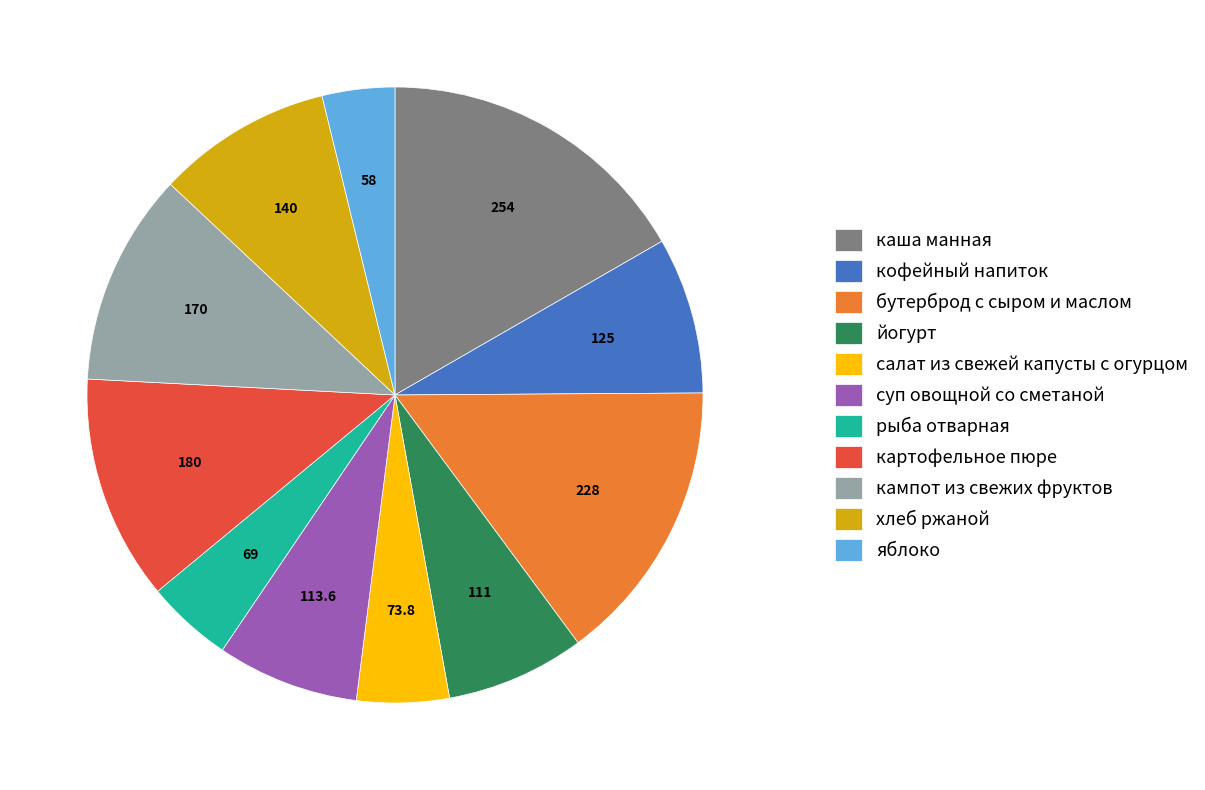

Is it true that бутерброд с сыром и маслом is 15% of the pie?

True